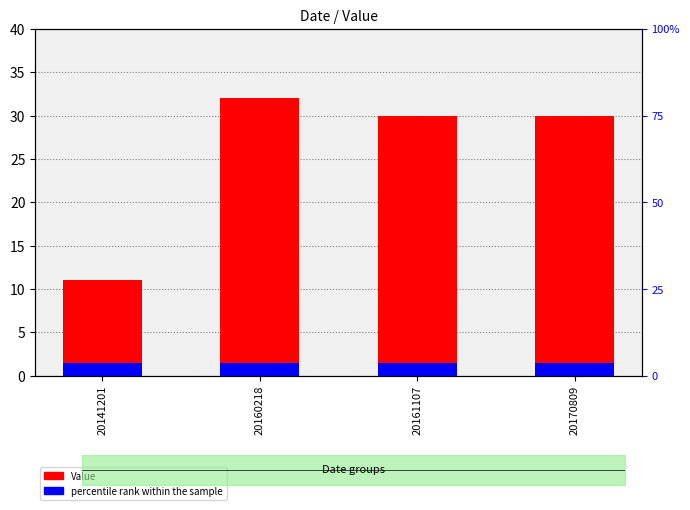

Which label corresponds to the smallest value in the chart?

20141201